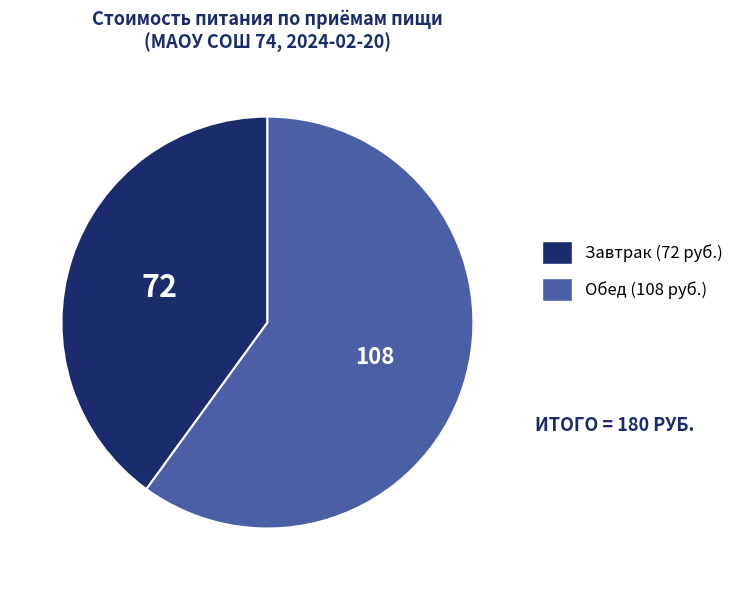

Which category has the smallest portion of the pie?

Завтрак